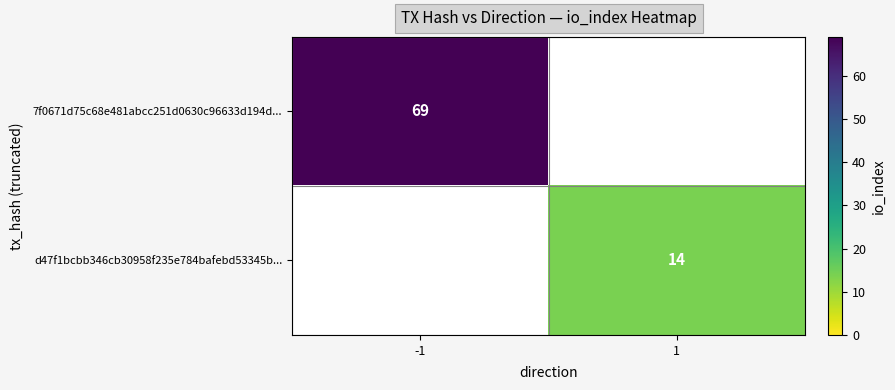

What is the maximum value shown in the chart?

69.0